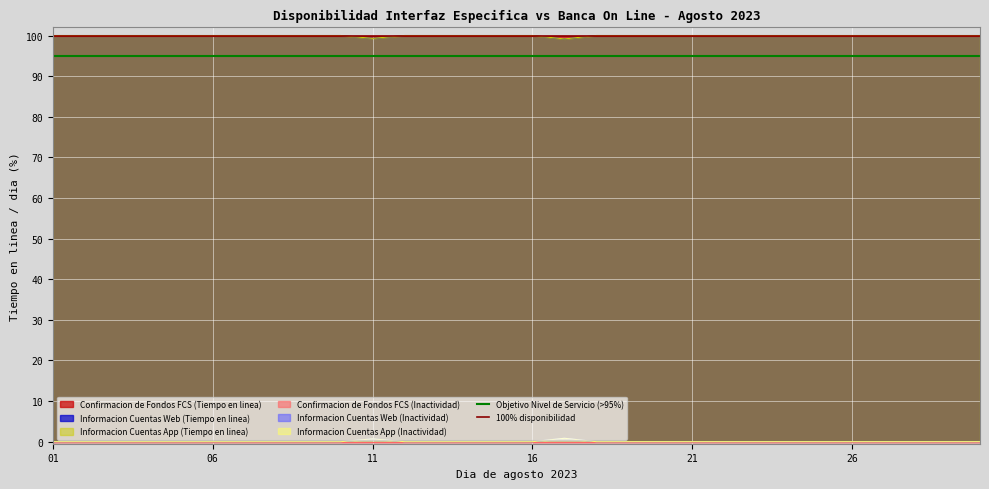

What is the lowest value of the 100% disponibilidad series?

100